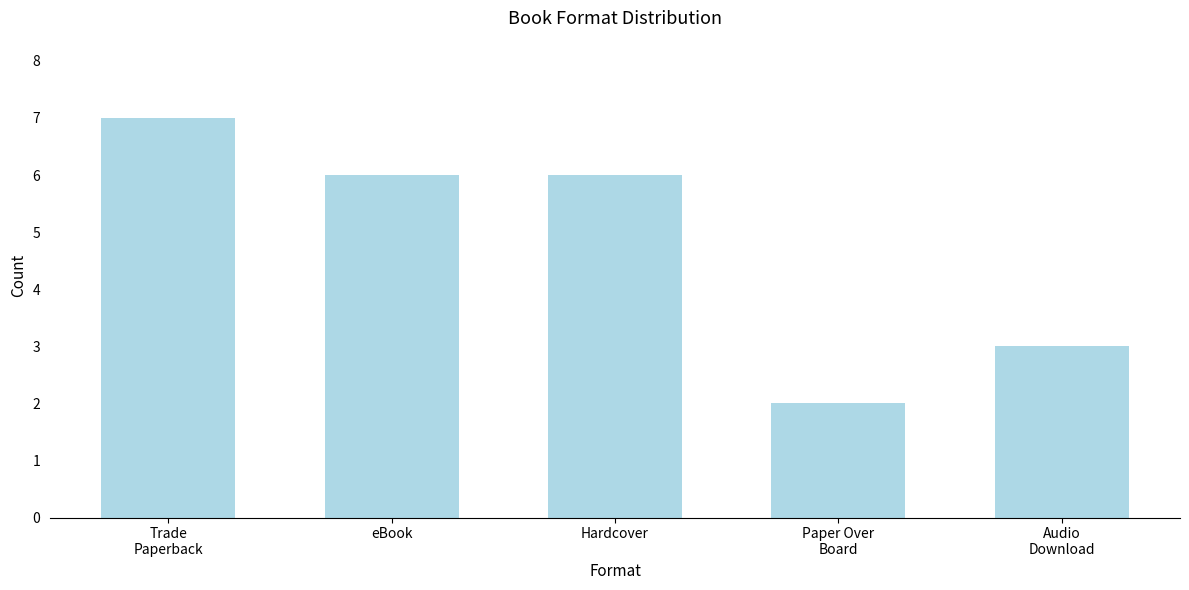

Reading left to right, extract all data points from this chart.

7	6	6	2	3